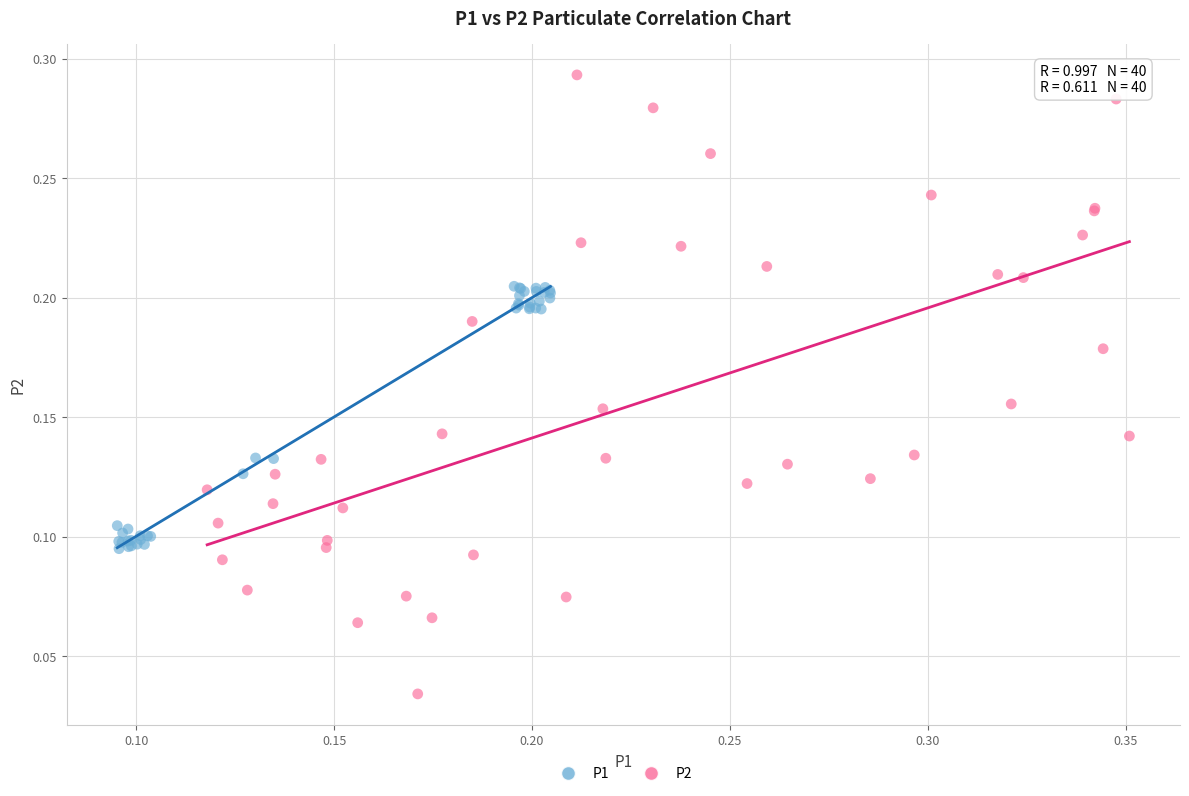

Which series has the largest Y range (max minus min)?

P2